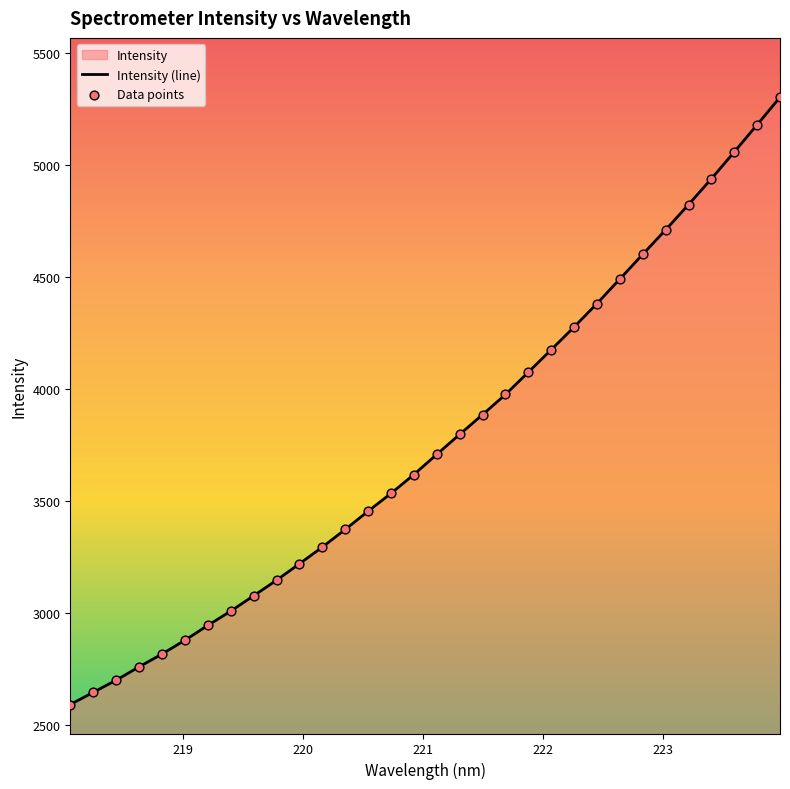

Which series reaches the minimum Y coordinate?

Intensity (line)